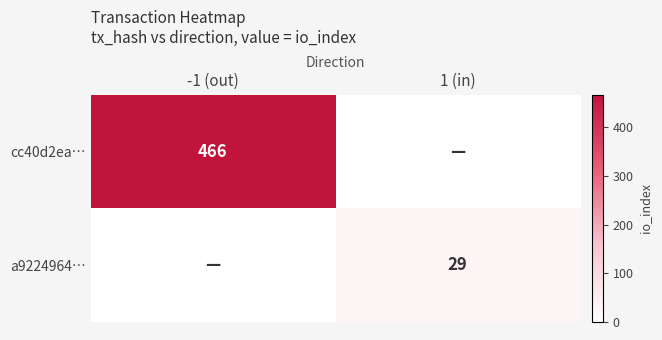

Is it true that cc40d2ea… equals 0 at 1 (in)?

True